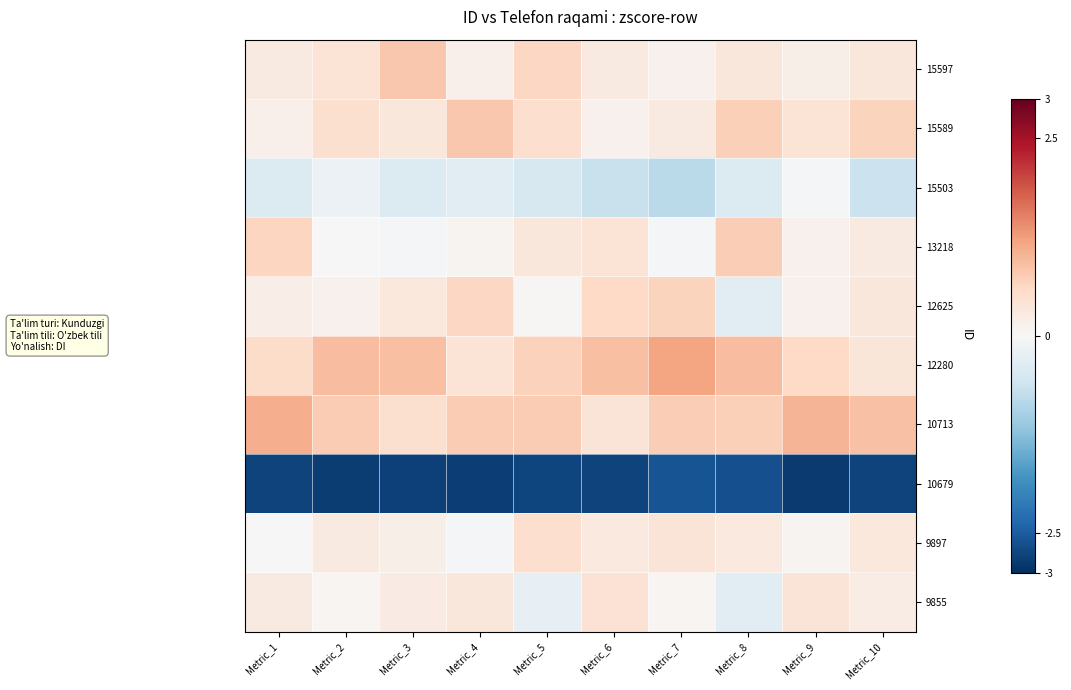

At which category does the chart reach its peak across all series?

Metric_7